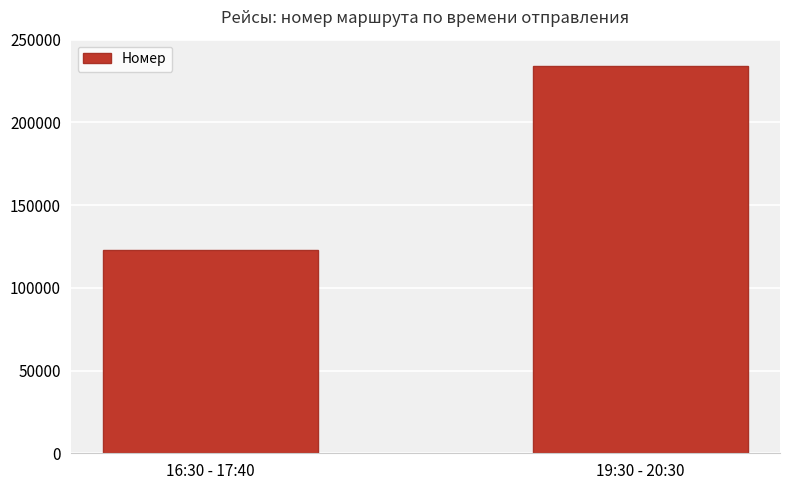

What is the label of the 2nd bar from the left?

19:30 - 20:30